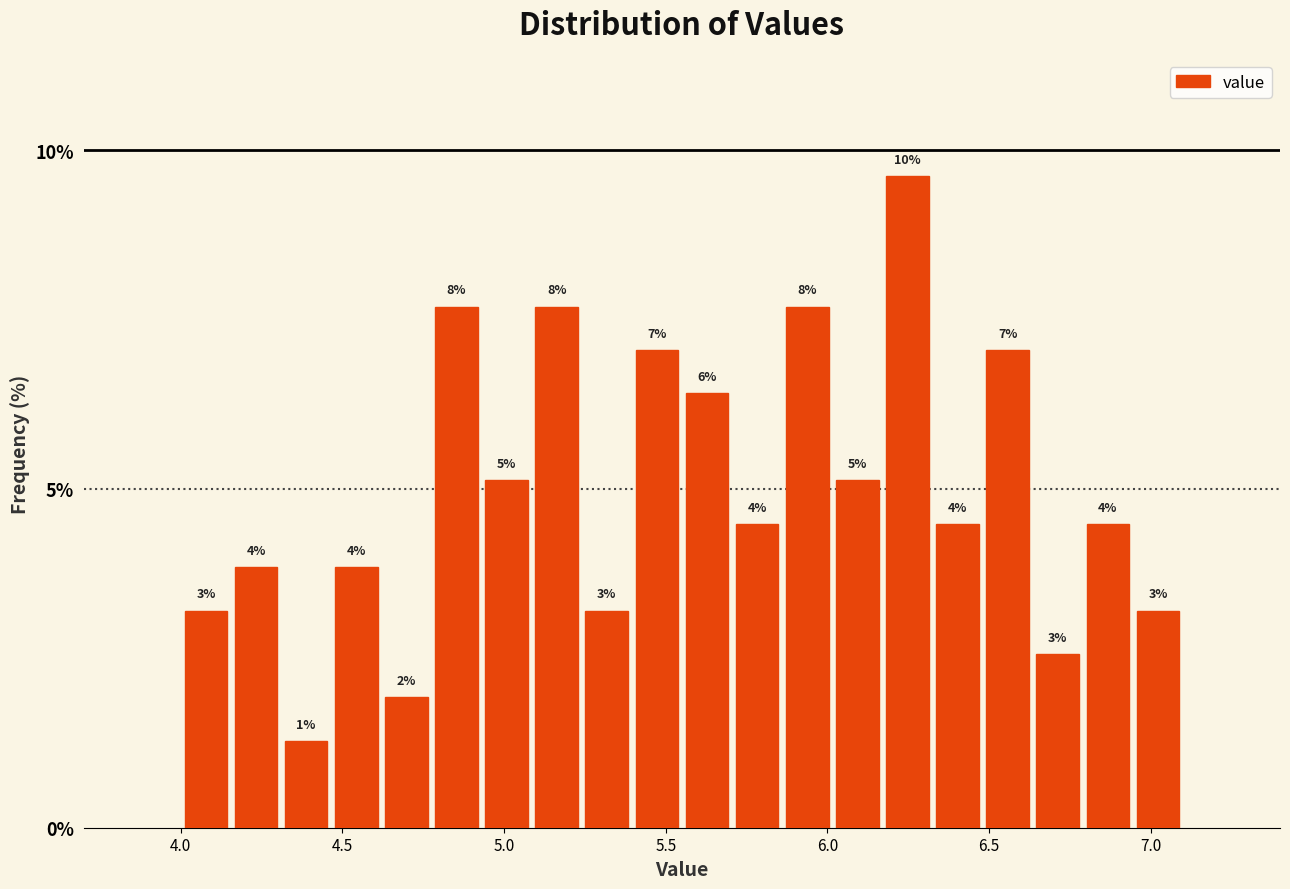

Around what value on the x-axis is the tallest bar? Give the approximate position of its centre, as read against the axis.

6.25